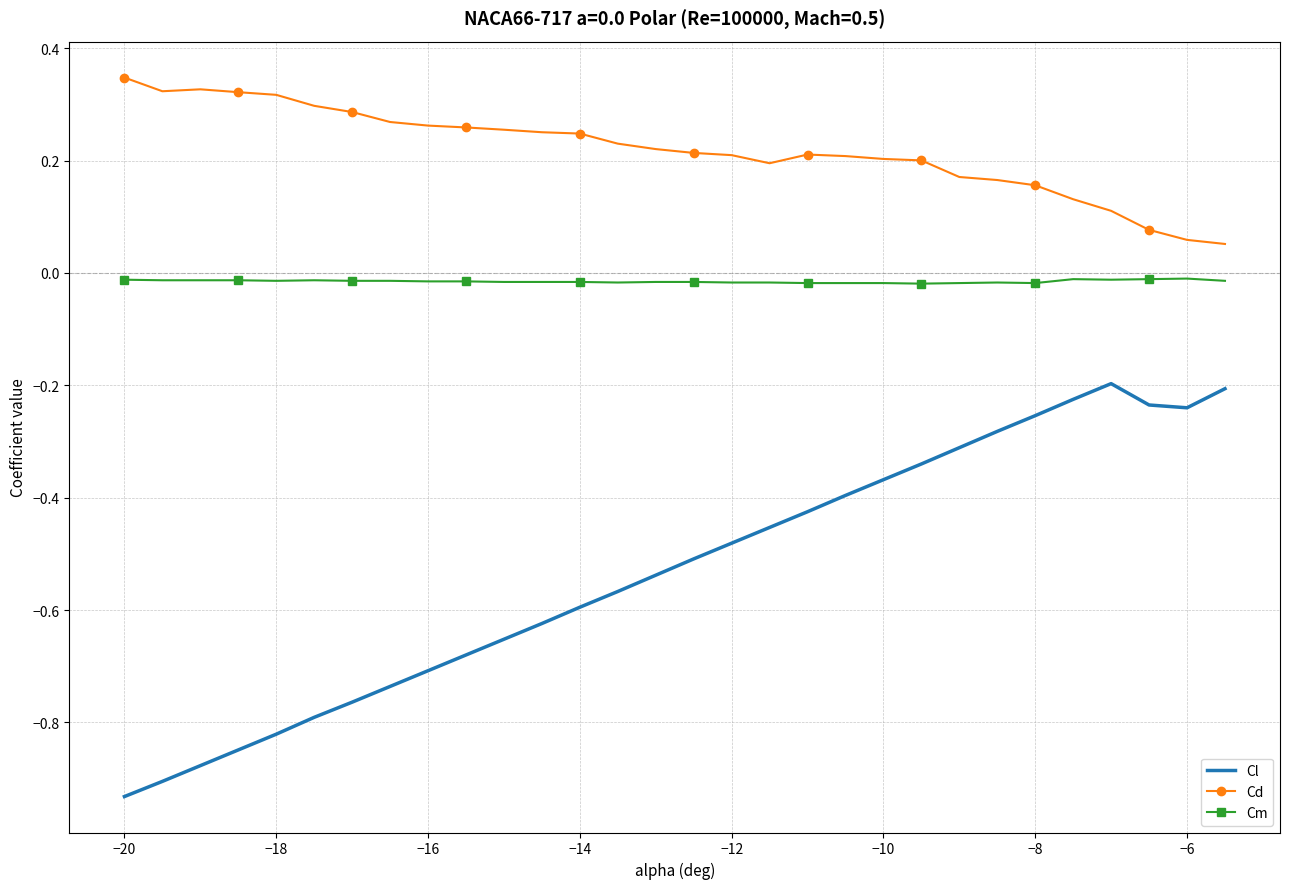

Rank the series by their average value, from highest to lowest.

Cd, Cm, Cl